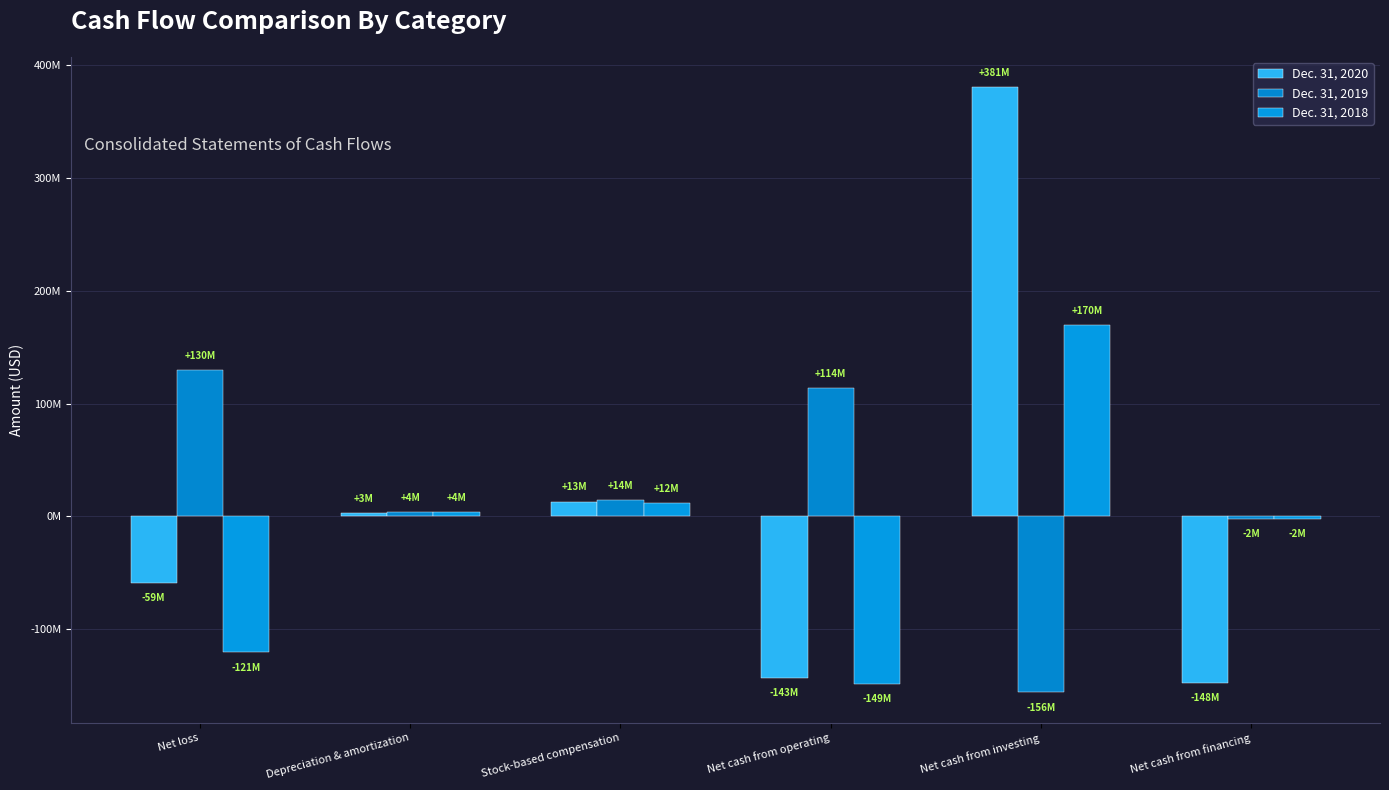

What are all the series names shown in the legend?

Dec. 31, 2020, Dec. 31, 2019, Dec. 31, 2018